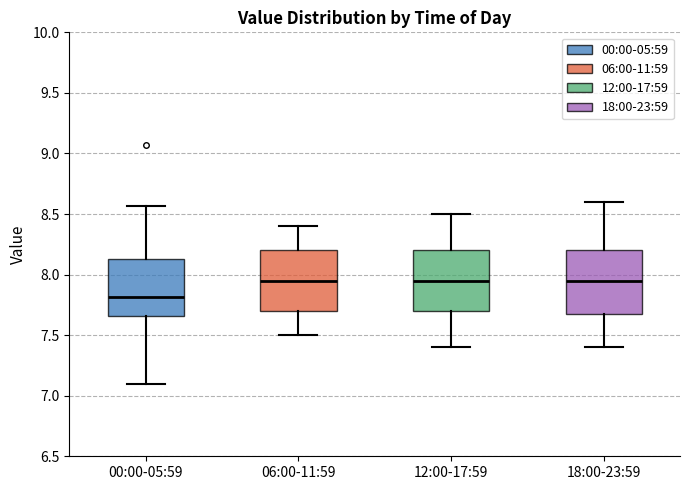

Reading left to right, transcribe this box plot: for each box, give where its median line is, the range the box spans, and where its two whiskers end, as read against the y-axis. The values are not printed on the chart, so give them approximately, as read against the axis.

00:00-05:59: median 7.80, box 7.65 to 8.15, whiskers 7.10 to 8.55
06:00-11:59: median 7.95, box 7.70 to 8.20, whiskers 7.50 to 8.40
12:00-17:59: median 7.95, box 7.70 to 8.20, whiskers 7.40 to 8.50
18:00-23:59: median 7.95, box 7.70 to 8.20, whiskers 7.40 to 8.60